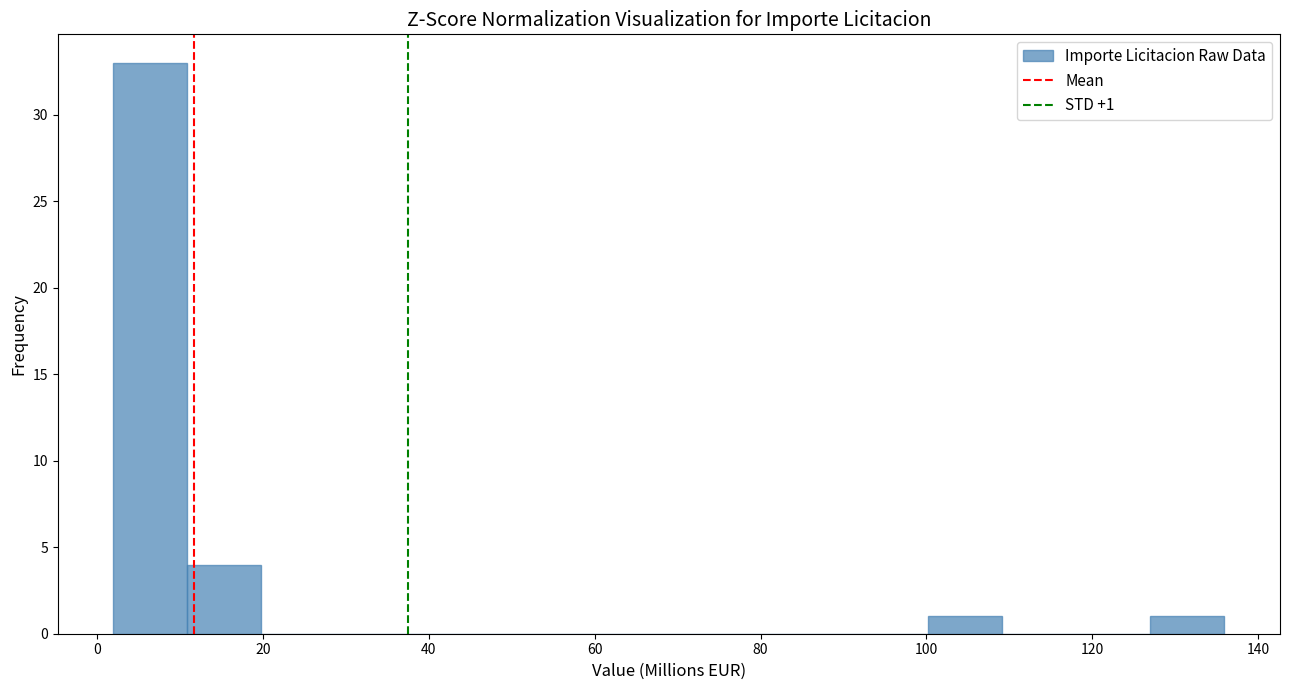

Which range on the x-axis has the tallest bar?

2 to 10